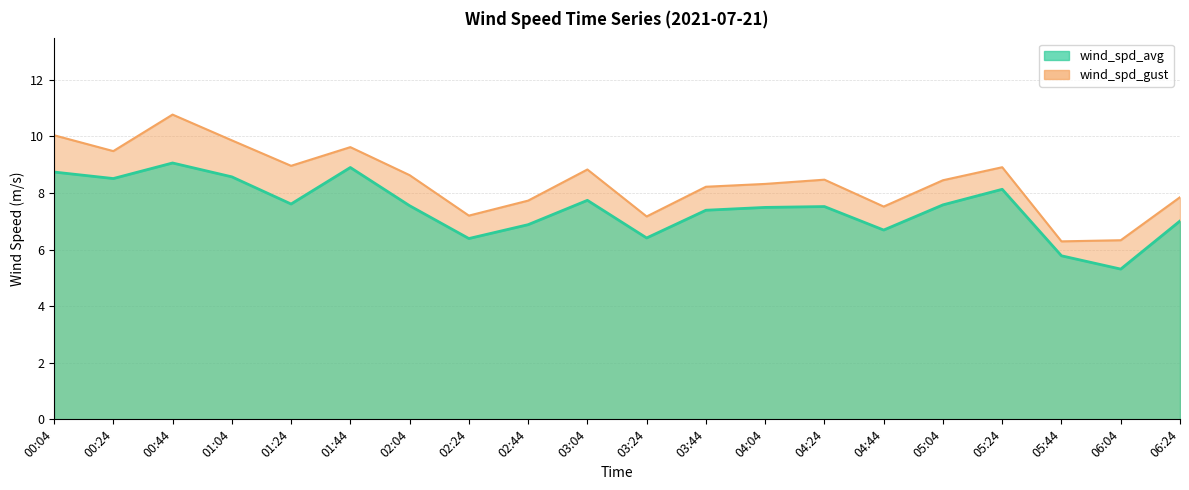

Which series changed the most between 01:04 and 06:24?

wind_spd_gust